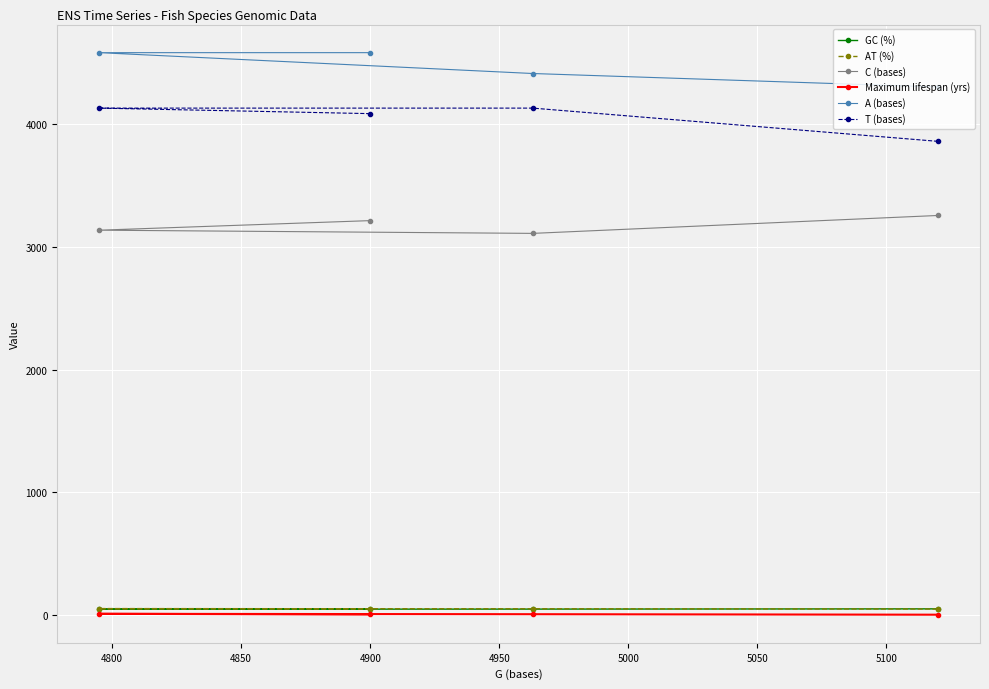

Which series has the largest range (max minus min)?

A (bases)